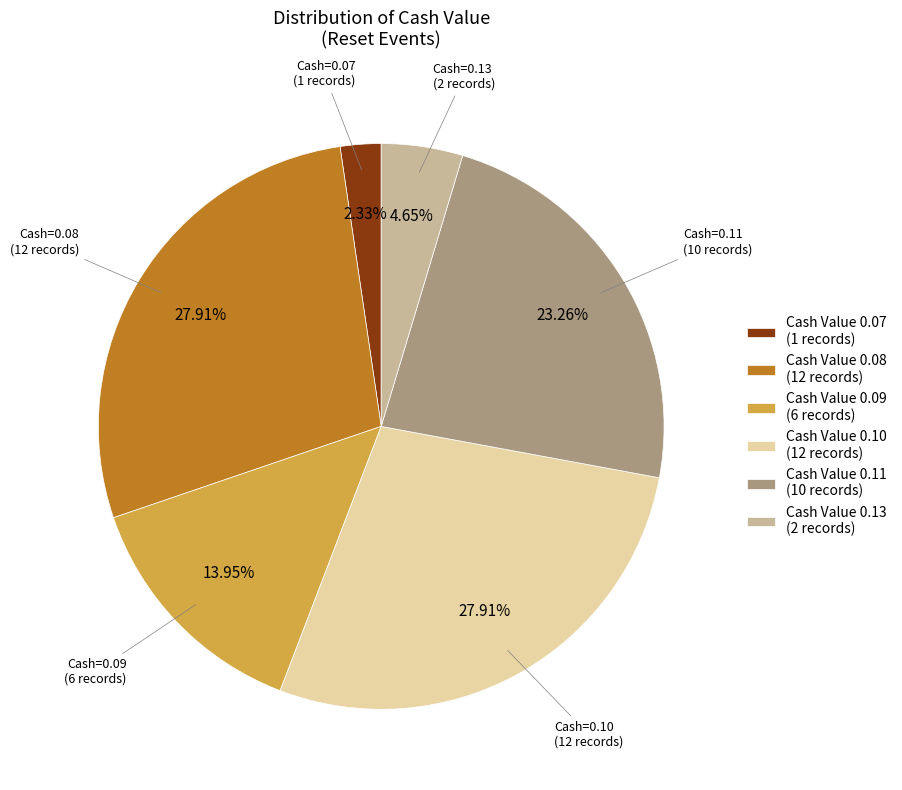

Is there a majority slice in this chart?

No